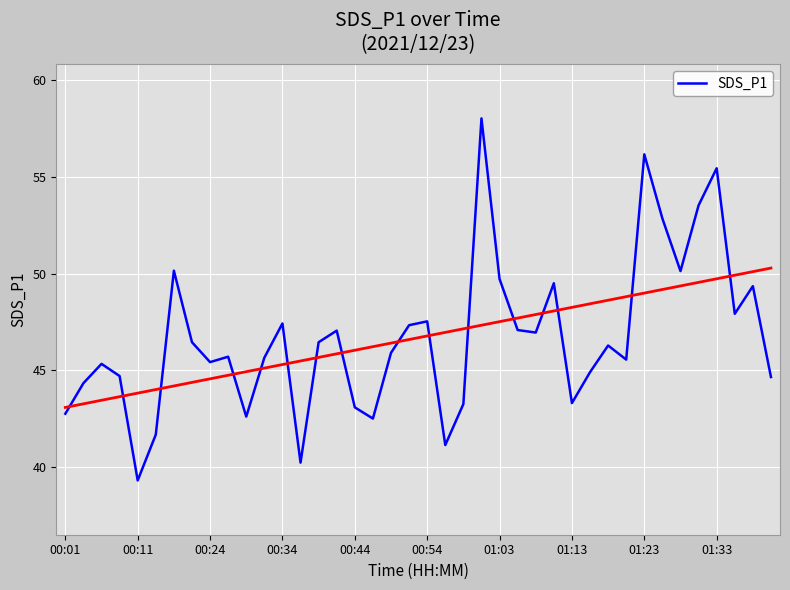

Reading left to right, extract all data points from this chart.

42.8	44.3	45.3	44.7	39.3	41.7	50.1	46.5	45.4	45.7	42.6	45.6	47.4	40.2	46.5	47.0	43.1	42.5	45.9	47.3	47.5	41.1	43.2	58.0	49.7	47.1	47.0	49.5	43.3	44.9	46.3	45.5	56.2	52.9	50.1	53.5	55.5	47.9	49.4	44.6